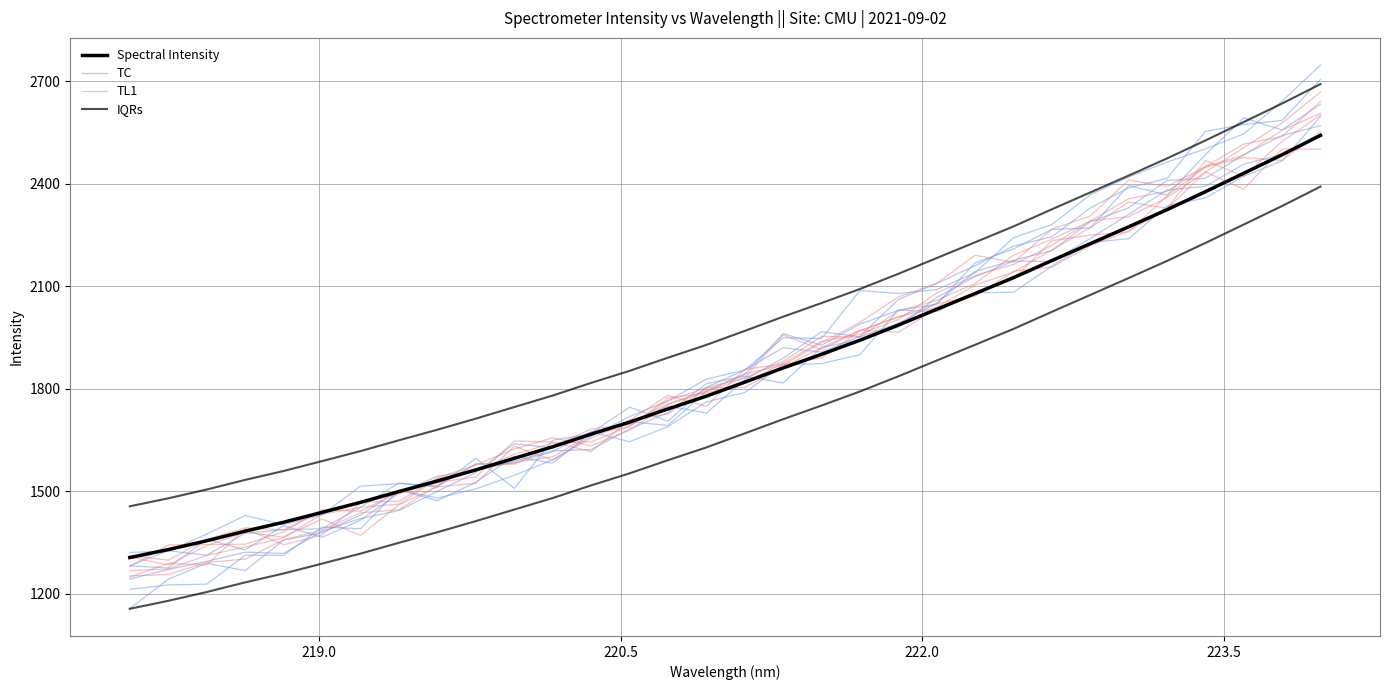

Is this an area chart (filled region under the line)?

No